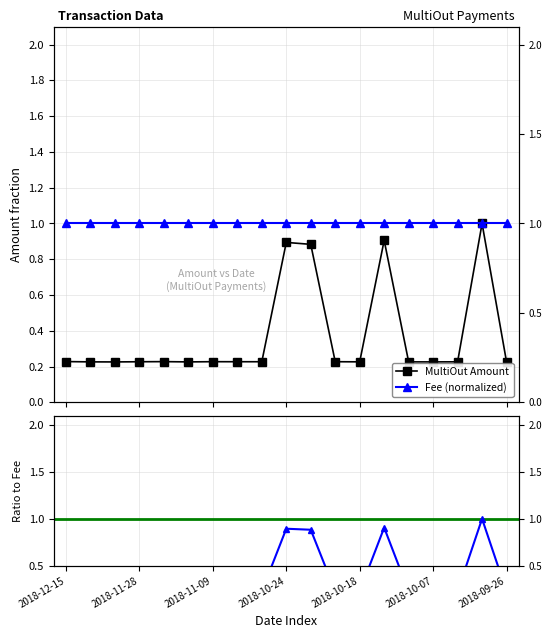

Where is the first local minimum for MultiOut Amount?

2018-11-09